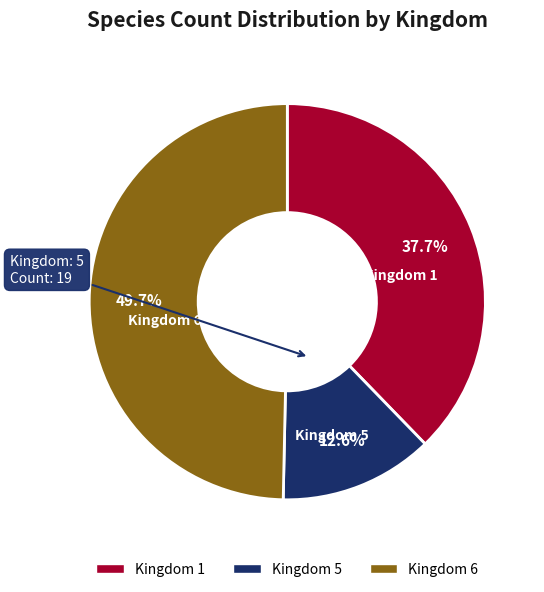

What is the ratio of the value at Kingdom 1 to the value at Kingdom 6?

0.8